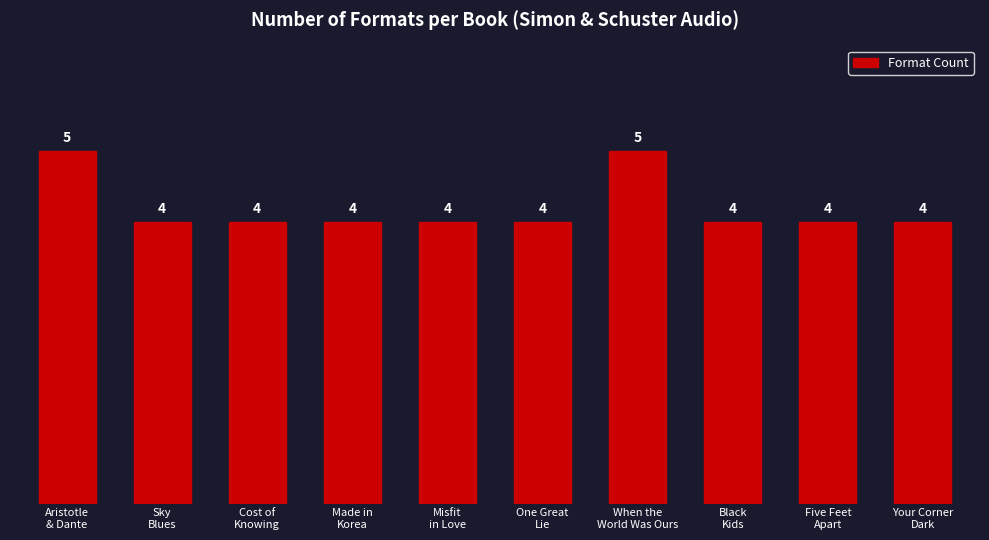

Is it true that the value at Aristotle
& Dante is 5?

True